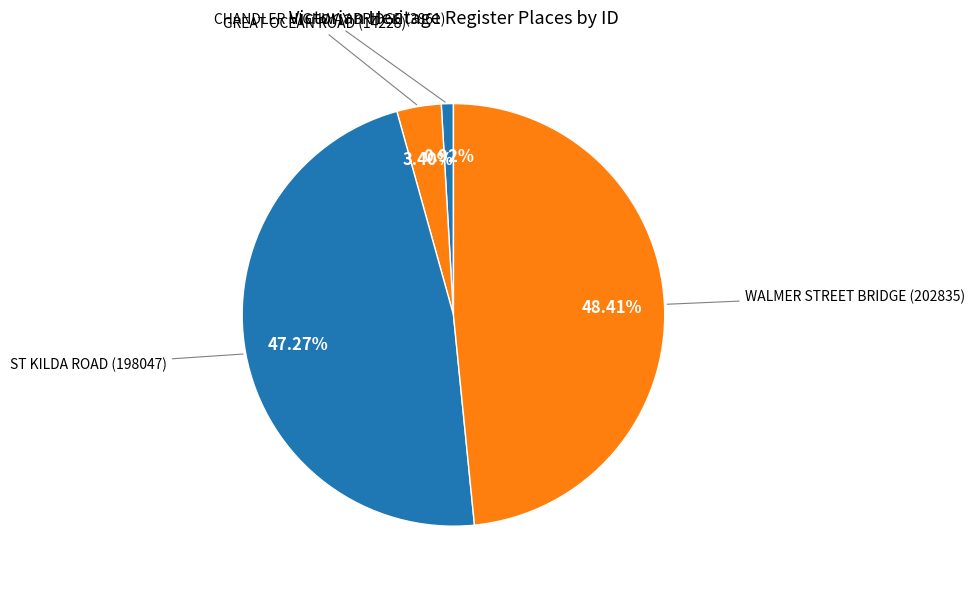

Rank the categories by value from lowest to highest.

CHANDLER HIGHWAY BRIDGE, GREAT OCEAN ROAD, ST KILDA ROAD, WALMER STREET BRIDGE